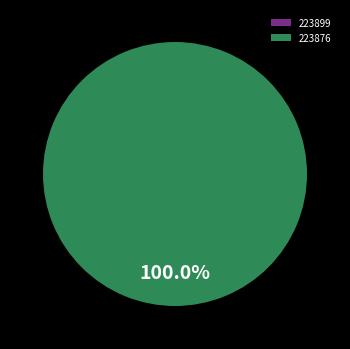

Which has a higher value, 223899 or 223876?

223876